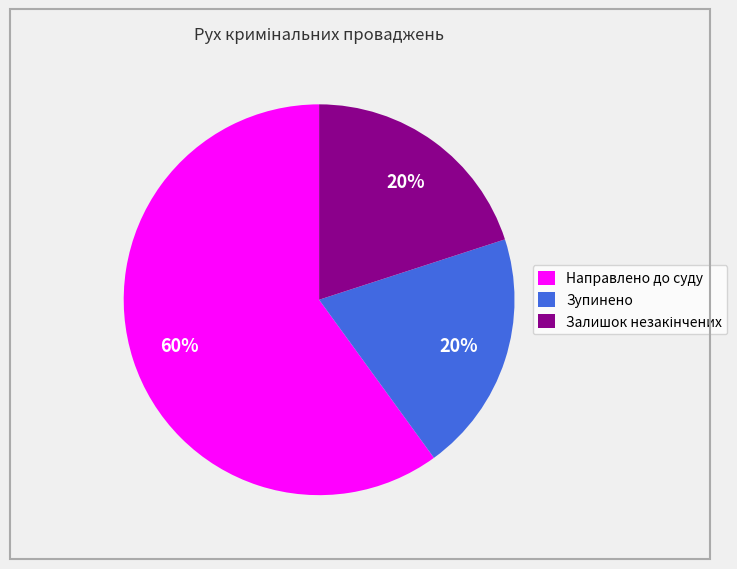

To the nearest percent, what is the difference between the largest and smallest slice percentages?

40%